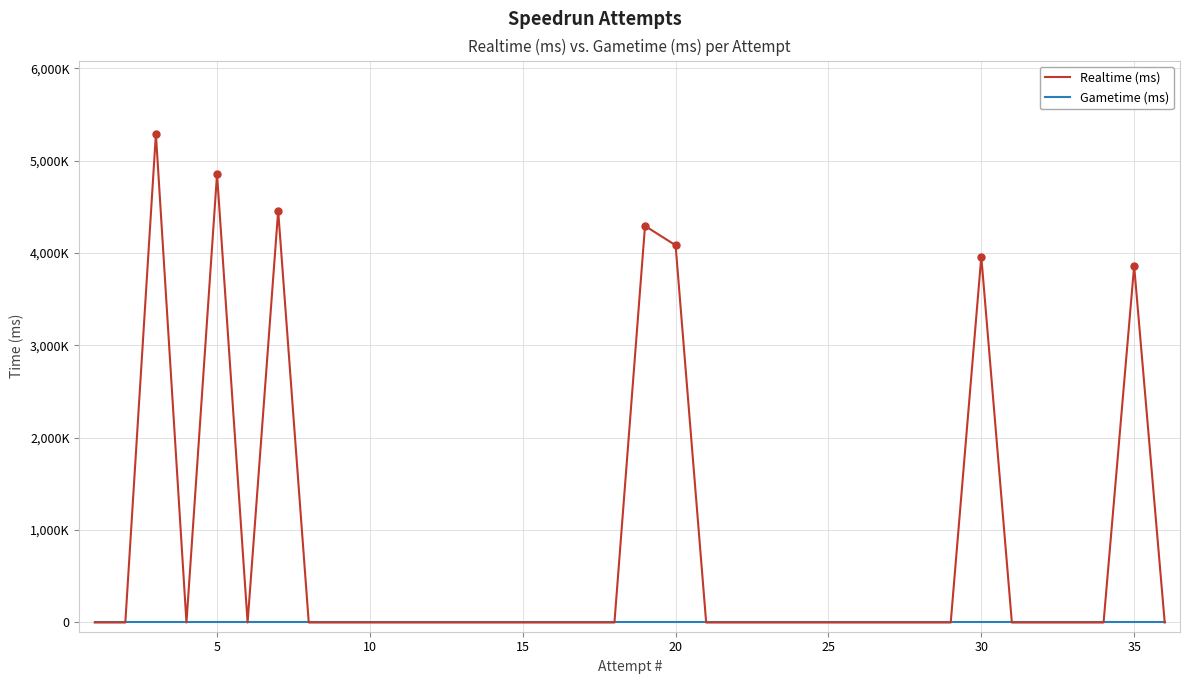

At how many categories does at least one series exceed 4548307?

2